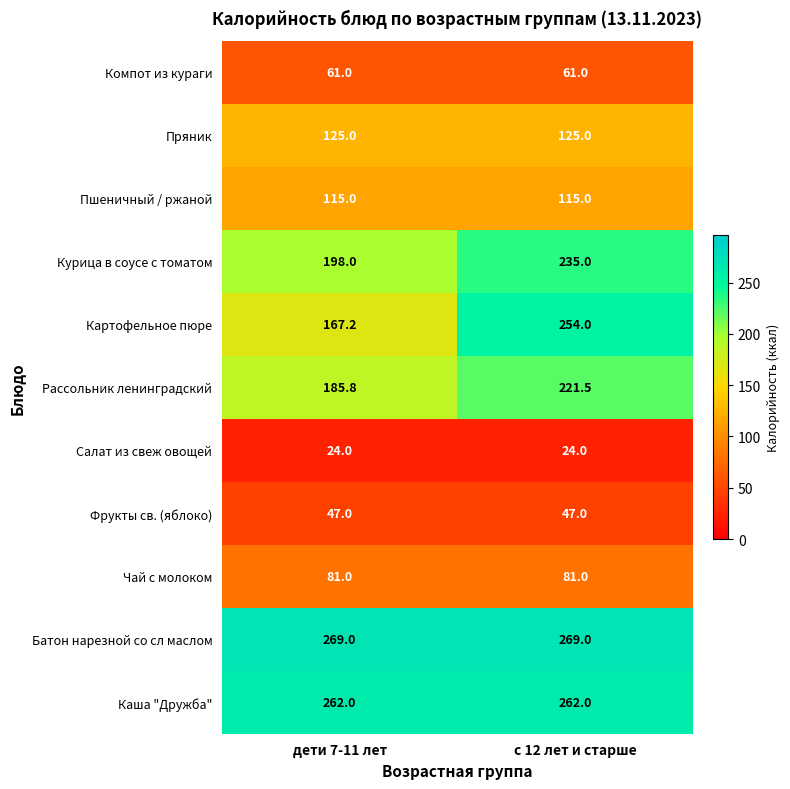

Is it true that Пряник equals 47.0 at с 12 лет и старше?

False